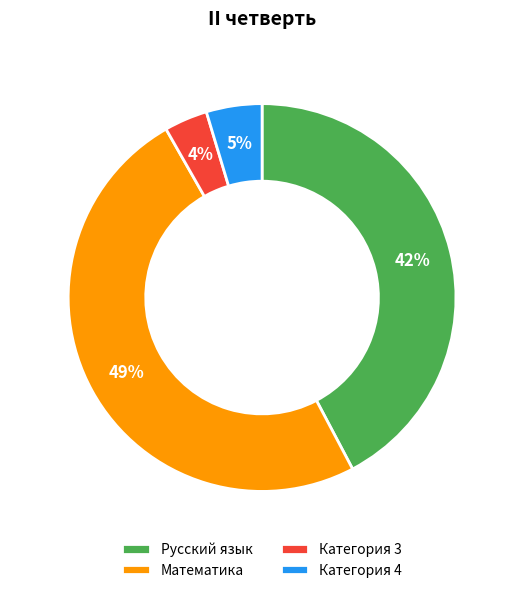

True or false: Категория 3 accounts for 4% of the total.

True